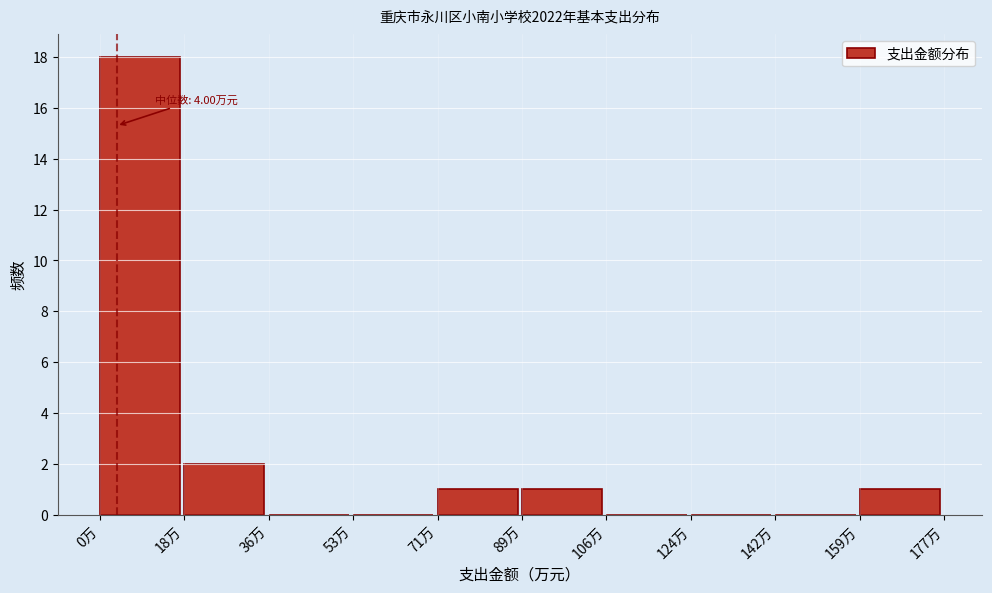

Over which range of the x-axis is the bar tallest?

0 to 18